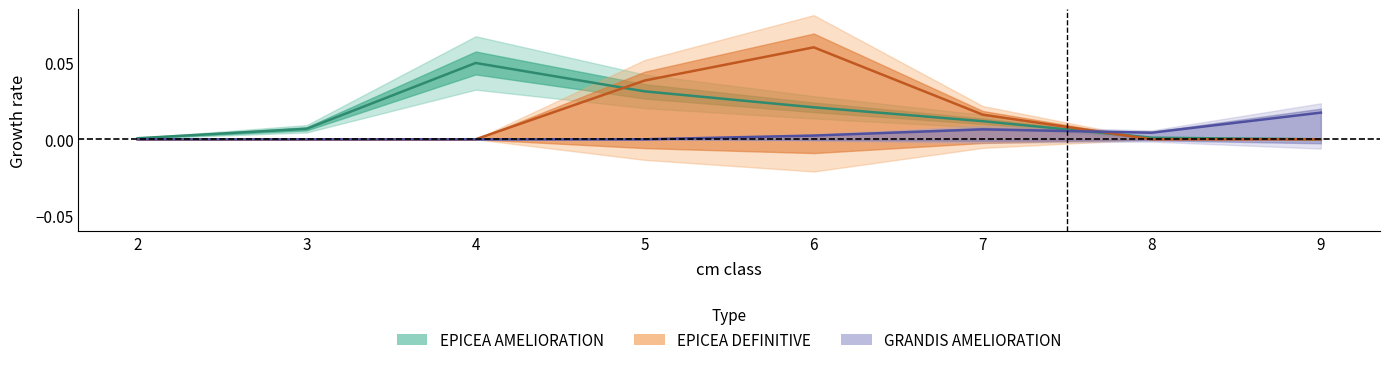

The EPICEA AMELIORATION series shows 0.0 at 4. True or false?

False